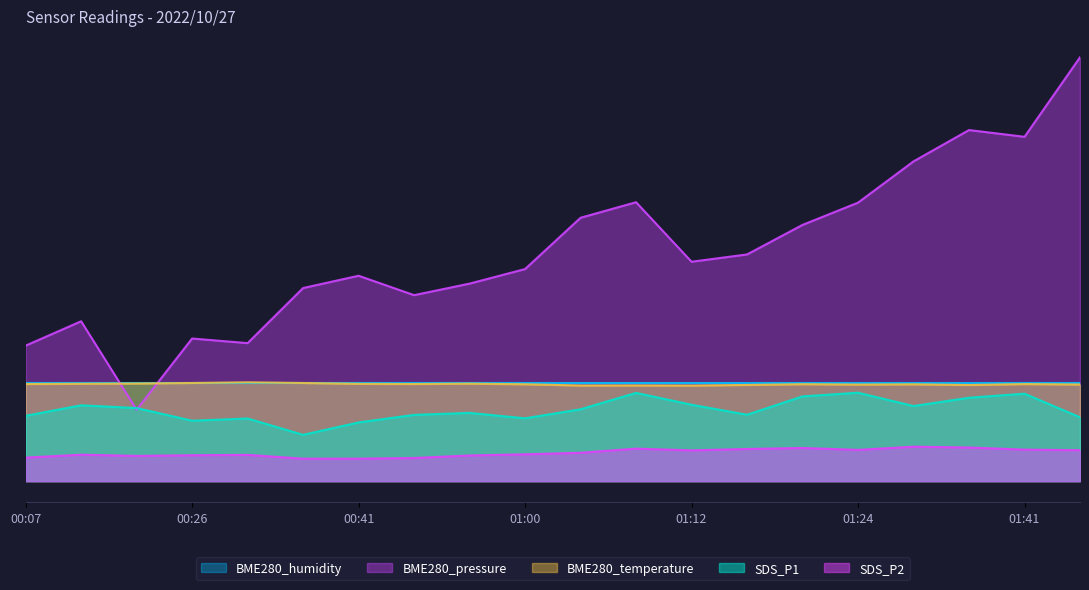

What is the sum of the BME280_temperature values at 01:12 and 00:16?

157.1